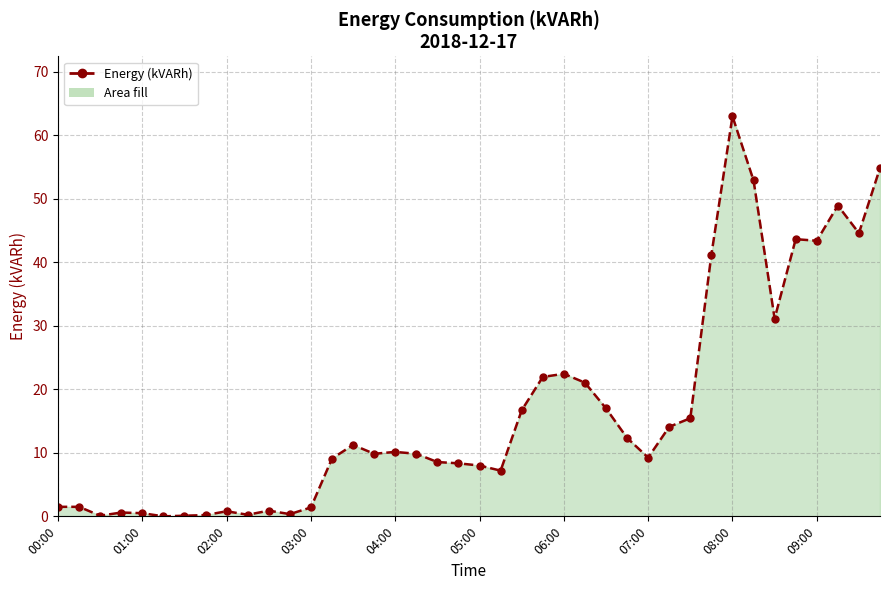

True or false: there are more than 1 points higher than both neighbors.

True